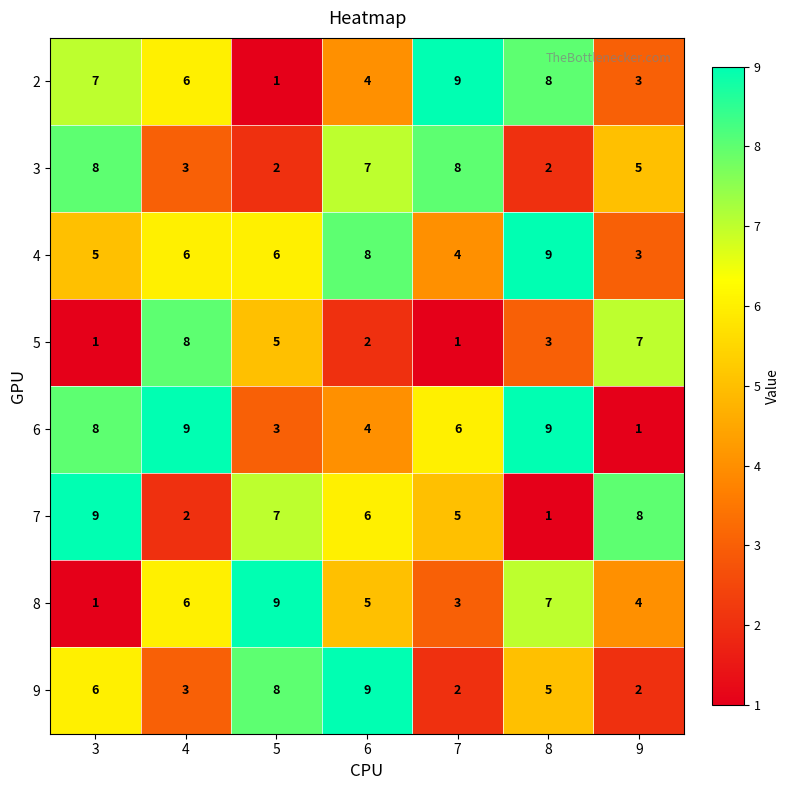

How many distinct data groups are displayed?

8